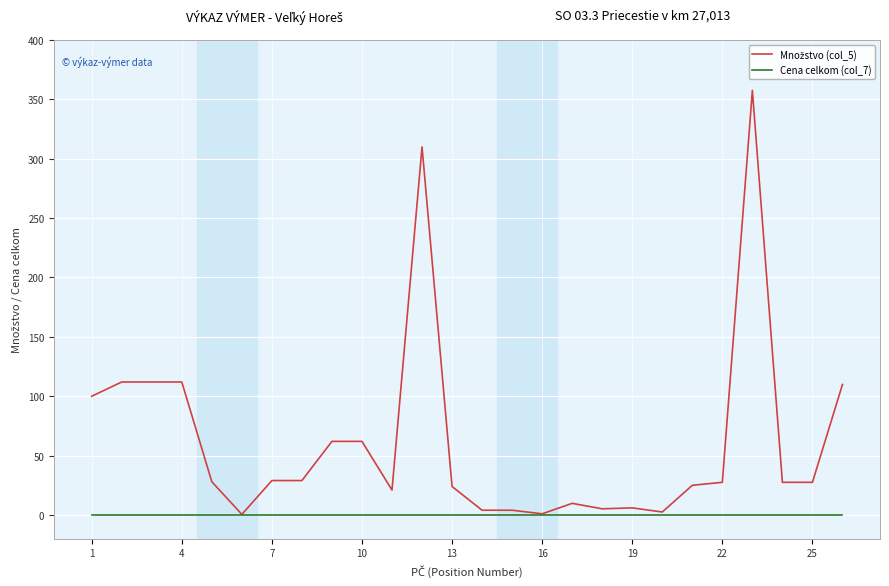

What is the maximum value shown in the chart?

357.6